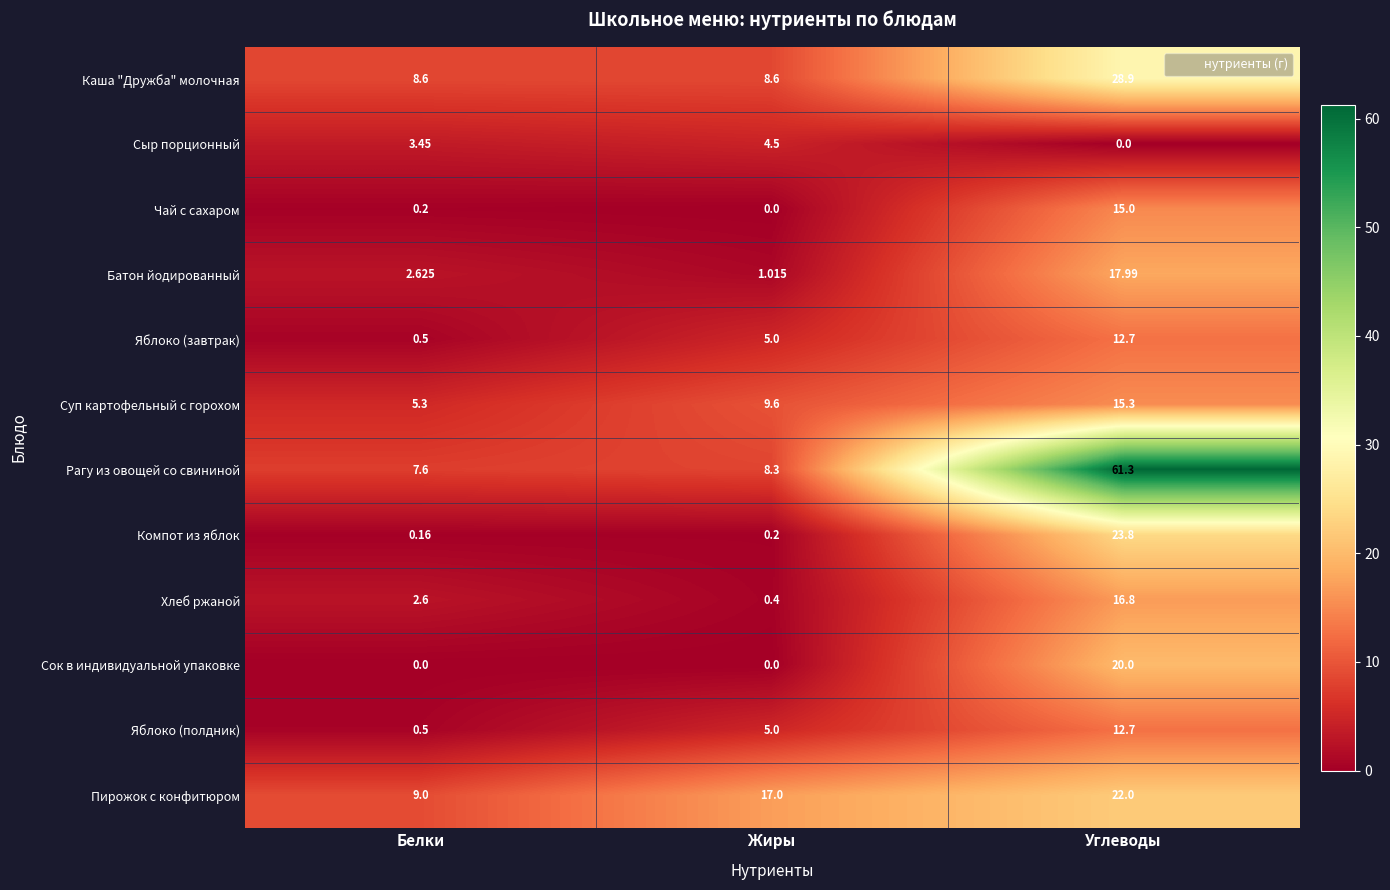

Rank the categories by Батон йодированный value from lowest to highest.

Жиры, Белки, Углеводы